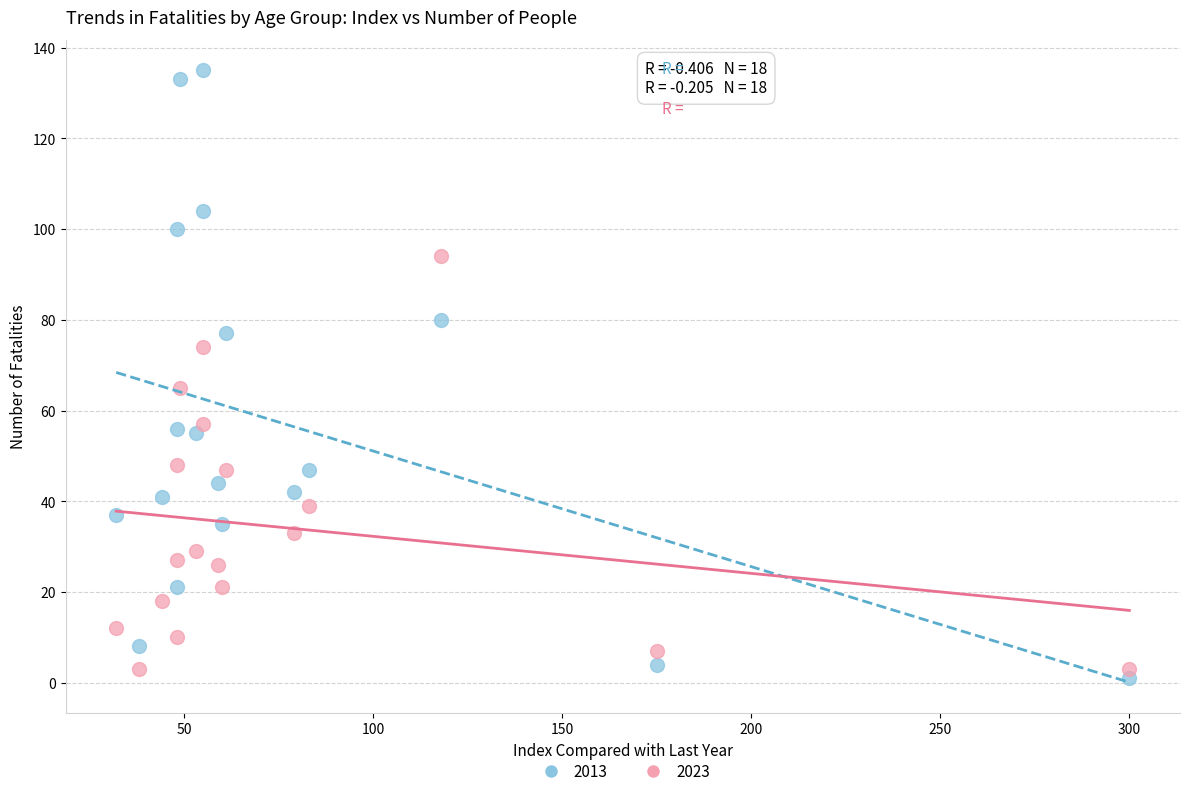

Which series contains the lowest Y value?

2013